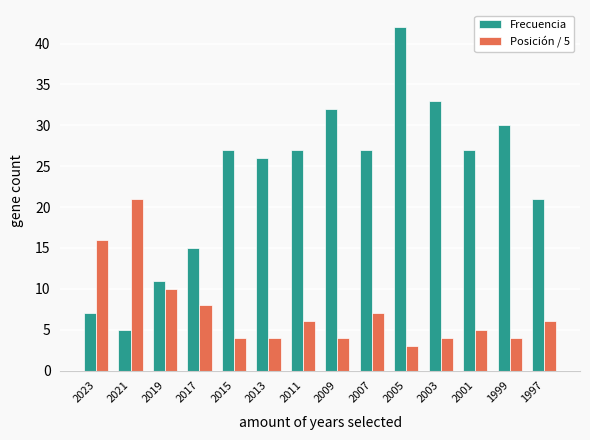

The value of Frecuencia at 2013 is 18. True or false?

False